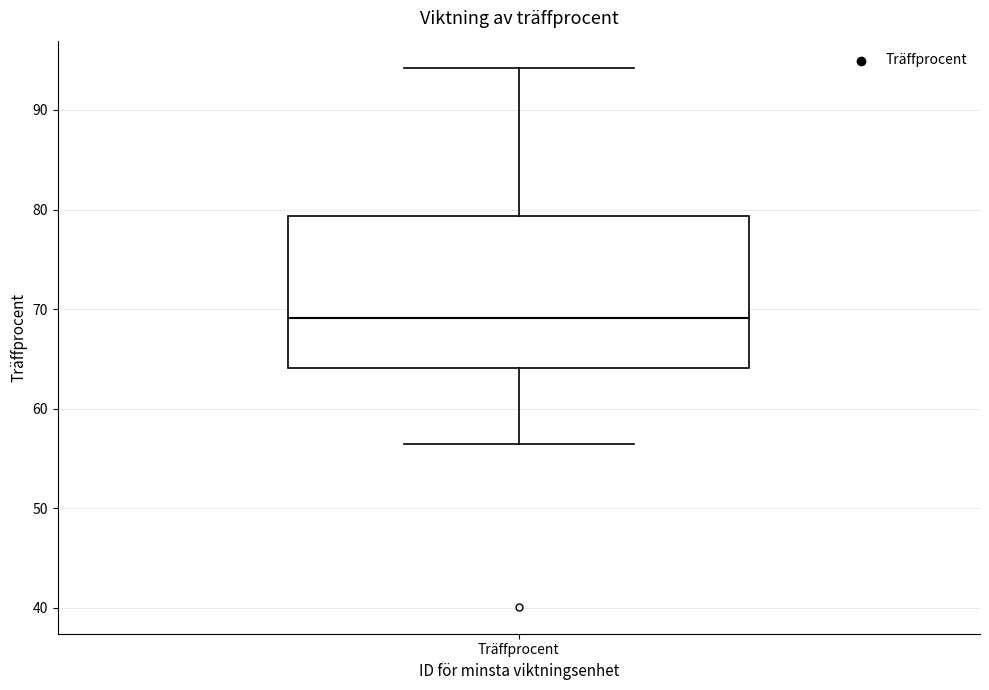

Transcribe this box plot: give where the median line is, the range the box spans, and where the two whiskers end, as read against the y-axis. The values are not printed on the chart, so give them approximately, as read against the axis.

median 69, box 64 to 79, whiskers 56 to 94